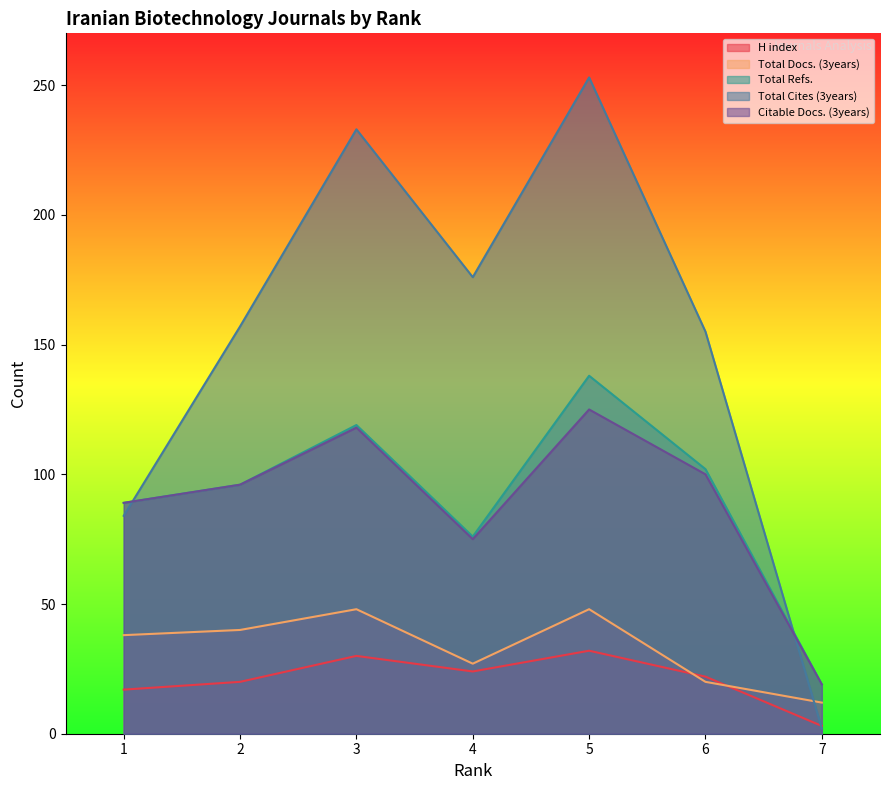

Reading left to right, what are all the values shown in this chart?

H index: 1=17	2=20	3=30	4=24	5=32	6=22	7=3
Total Docs. (3years): 1=38	2=40	3=48	4=27	5=48	6=20	7=12
Total Refs.: 1=89	2=96	3=119	4=76	5=138	6=102	7=19
Total Cites (3years): 1=84	2=157	3=233	4=176	5=253	6=155	7=2
Citable Docs. (3years): 1=89	2=96	3=118	4=75	5=125	6=100	7=19